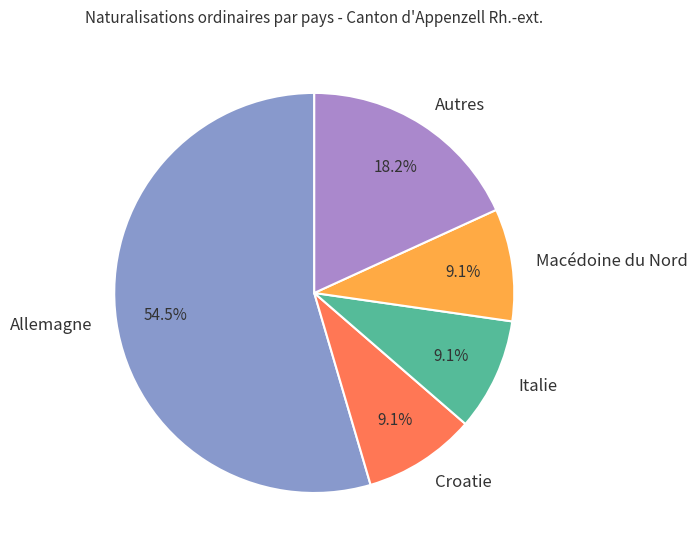

To the nearest percent, what is the combined percentage of Croatie and Macédoine du Nord?

18%